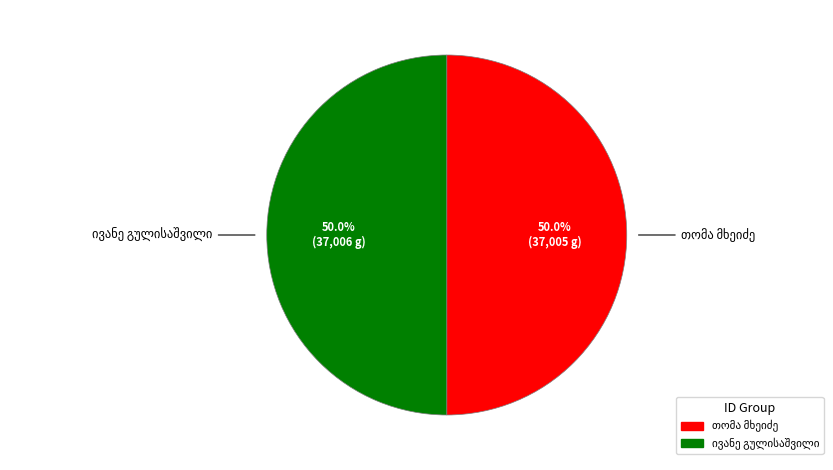

How many segments does this pie chart have?

2